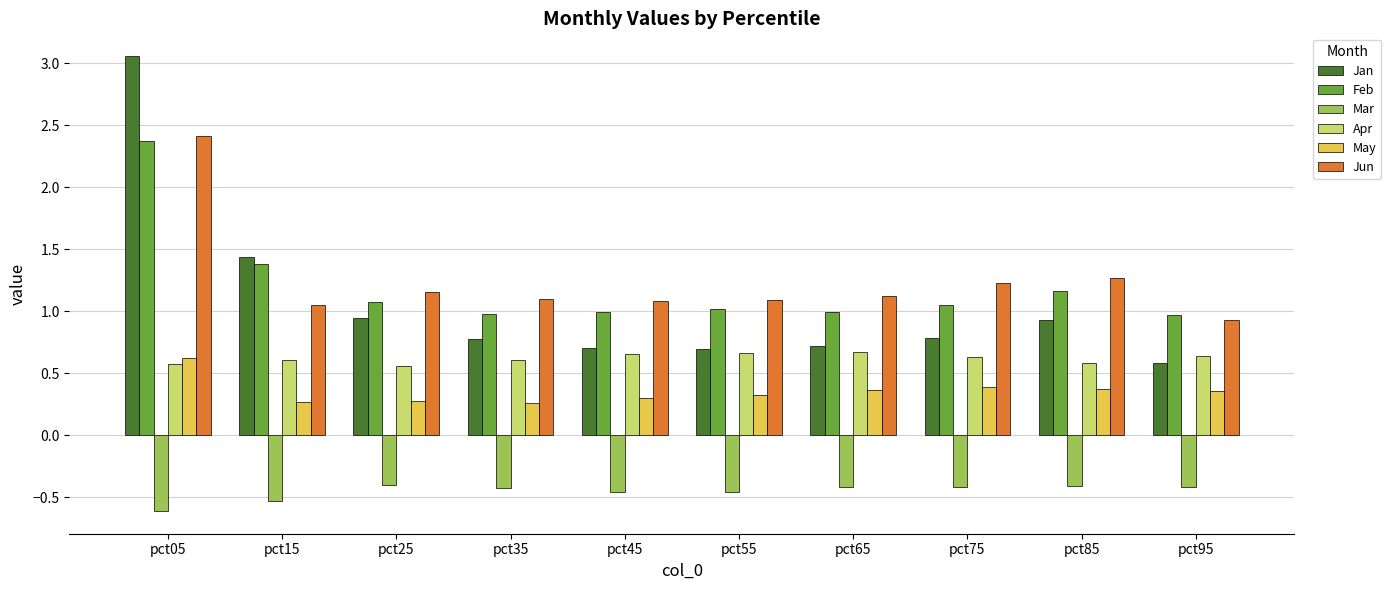

What are all the series names shown in the legend?

Jan, Feb, Mar, Apr, May, Jun